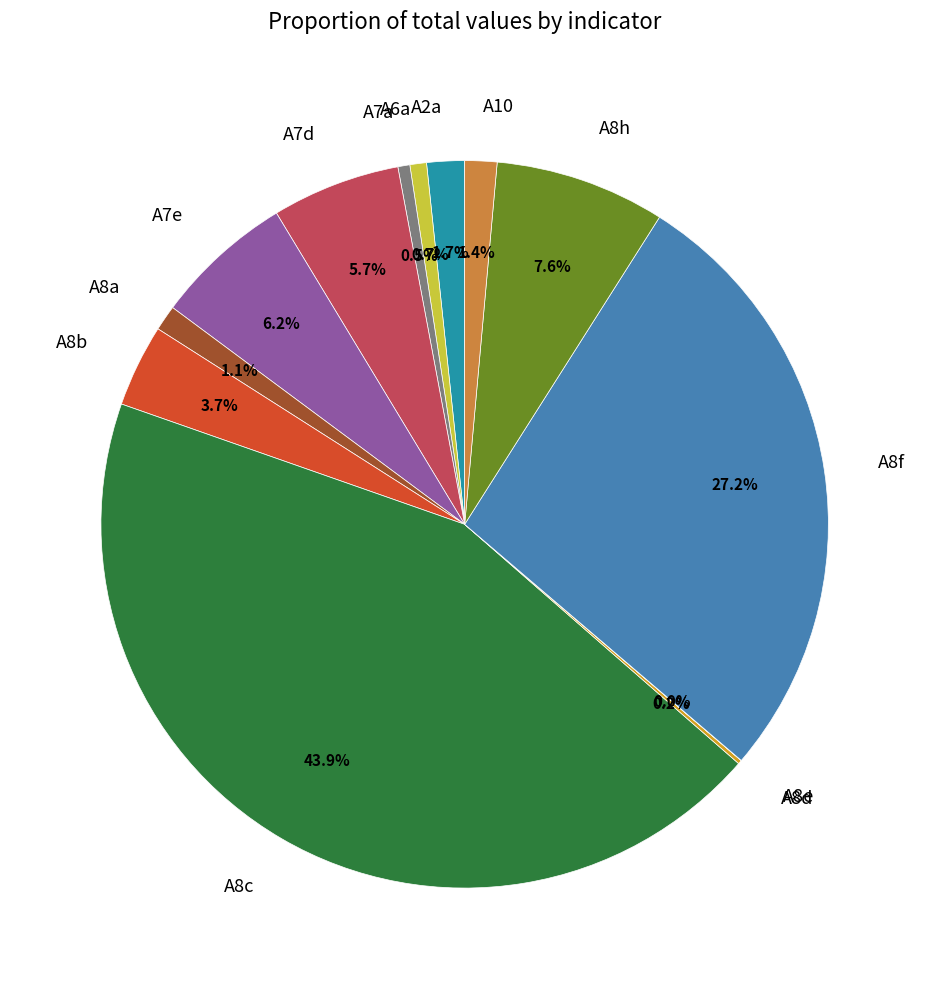

Is there any slice that represents more than half of the pie?

No